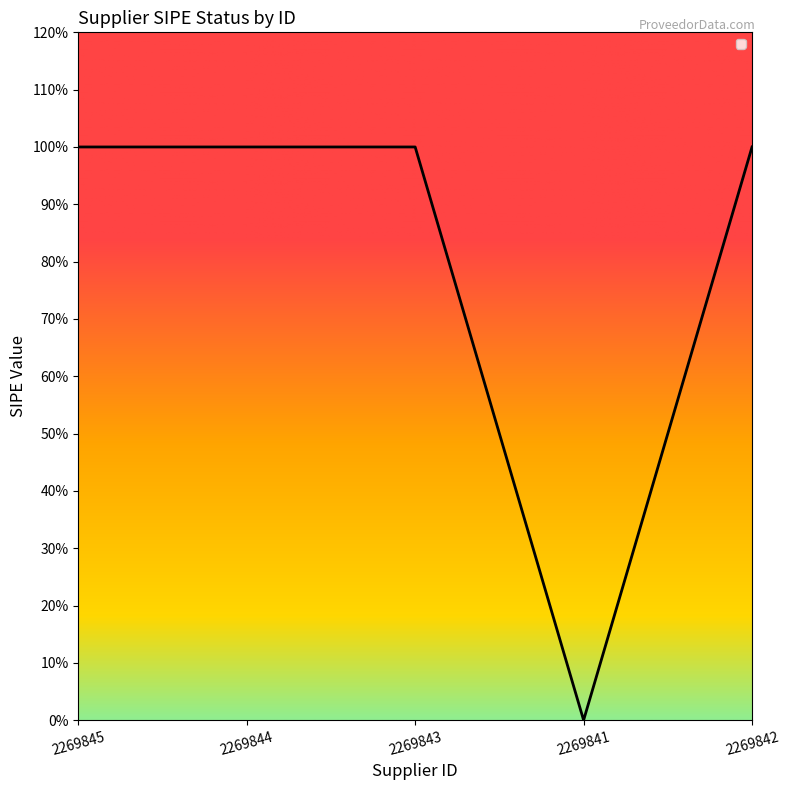

What is the label of the 5th point from the left?

2269842